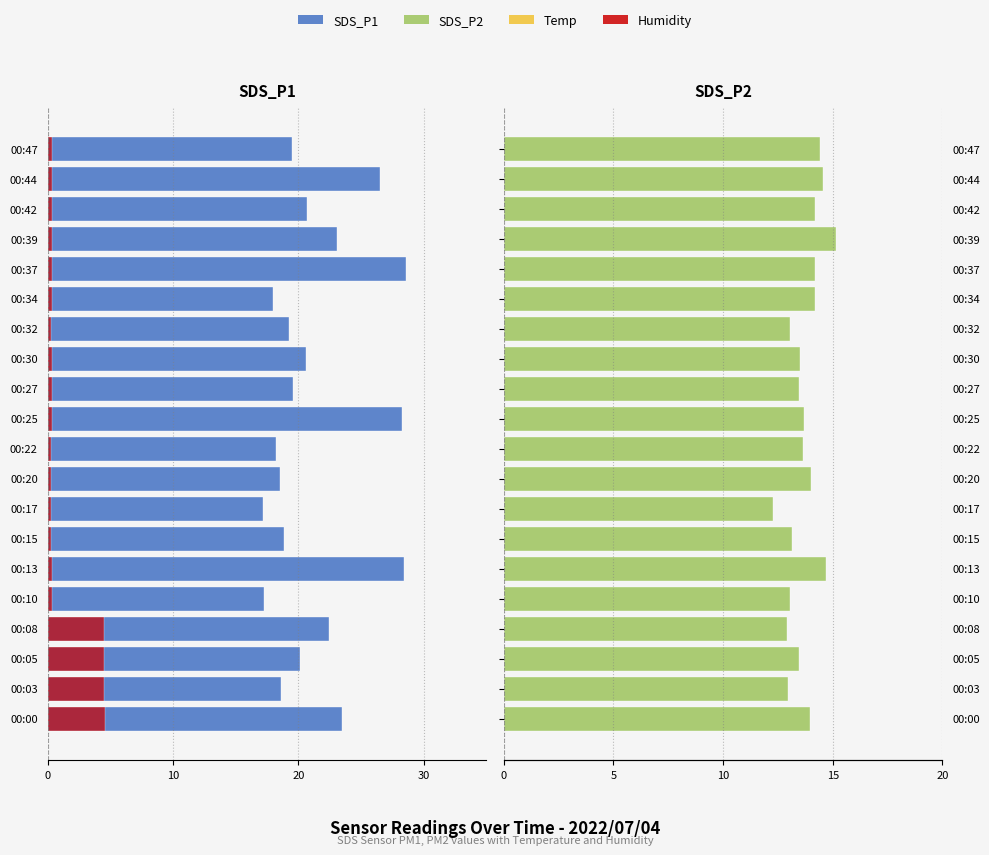

What is the sum of the SDS_P2 values at 00:10 and 00:47?

27.5